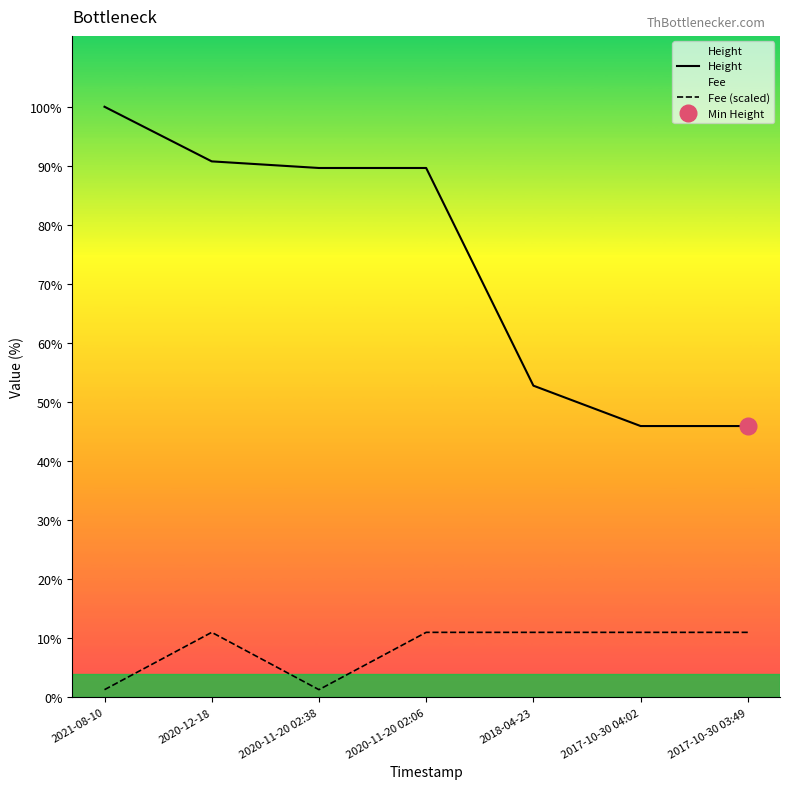

Which series changed the most between 2017-10-30 04:02 and 2017-10-30 03:49?

Height